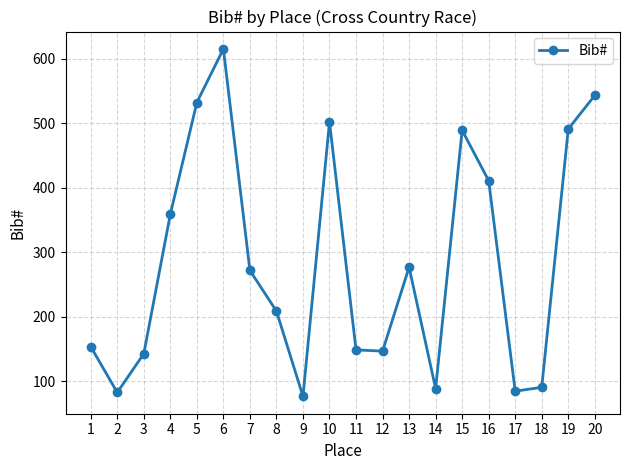

What is the change in value from 12 to 13?

+130